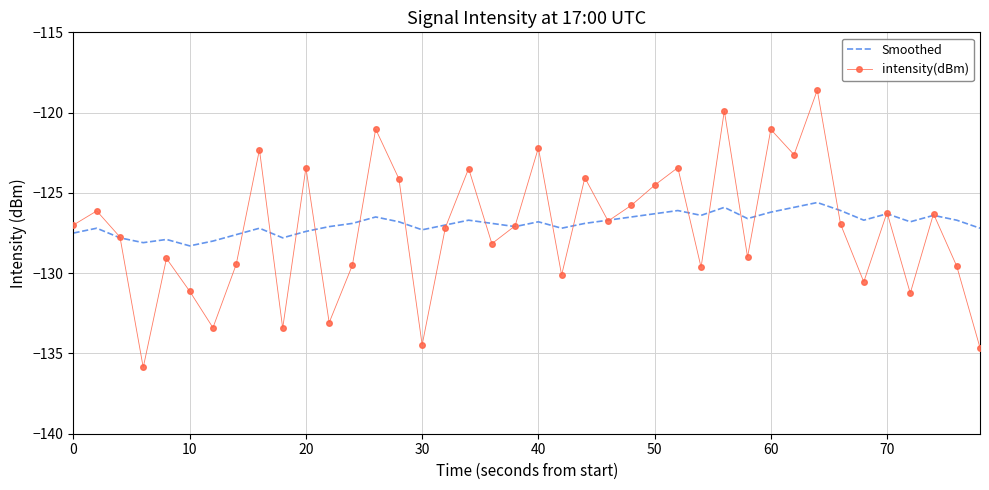

What is the minimum value shown in the chart?

-135.9